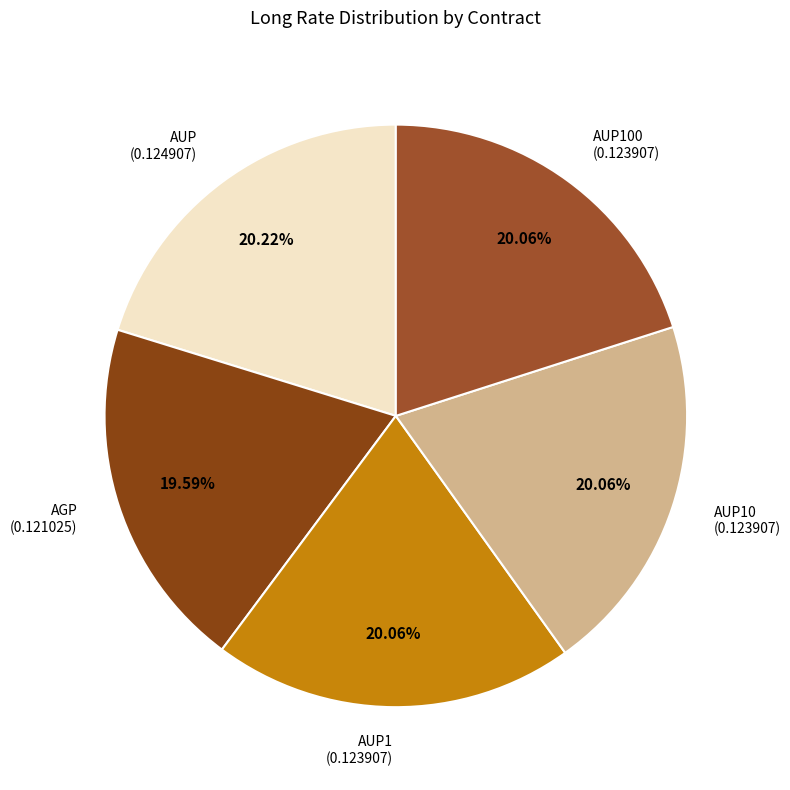

Combined, do AUP100 and AUP10 account for over 50%?

No